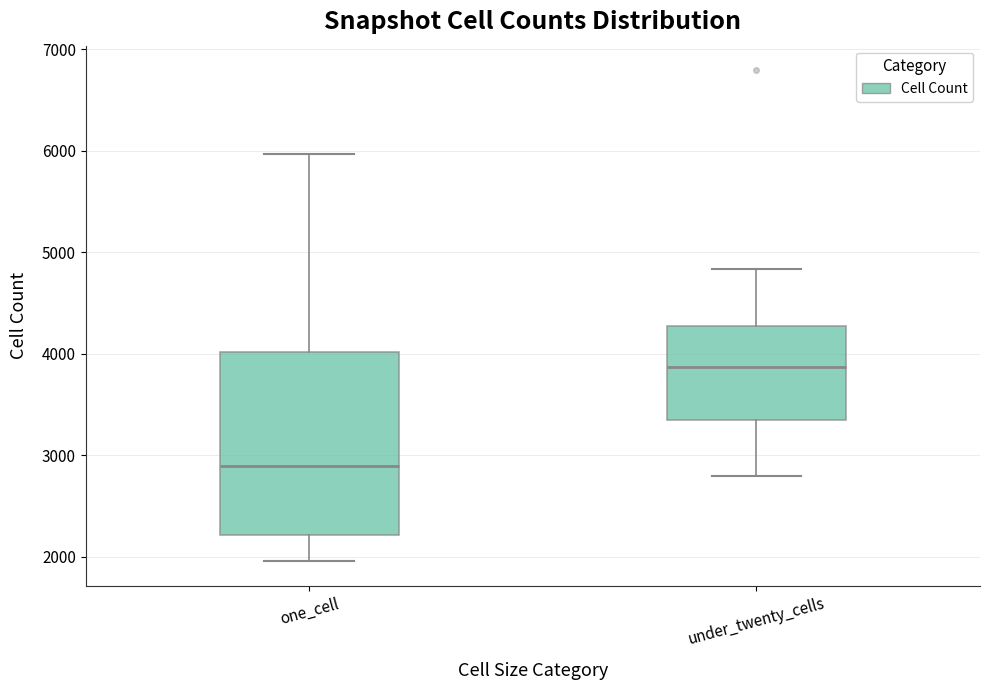

Where does the lower whisker of the box for one_cell end on the y-axis? The values are not printed on the chart, so give them approximately, as read against the axis.

2000